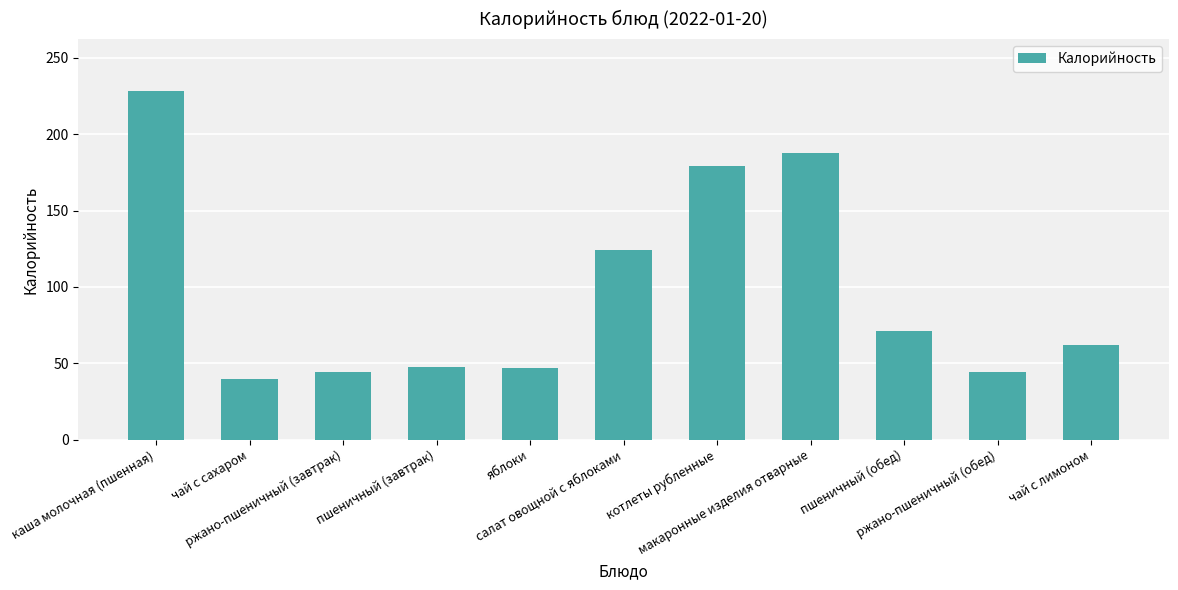

What is the minimum value shown in the chart?

40.0